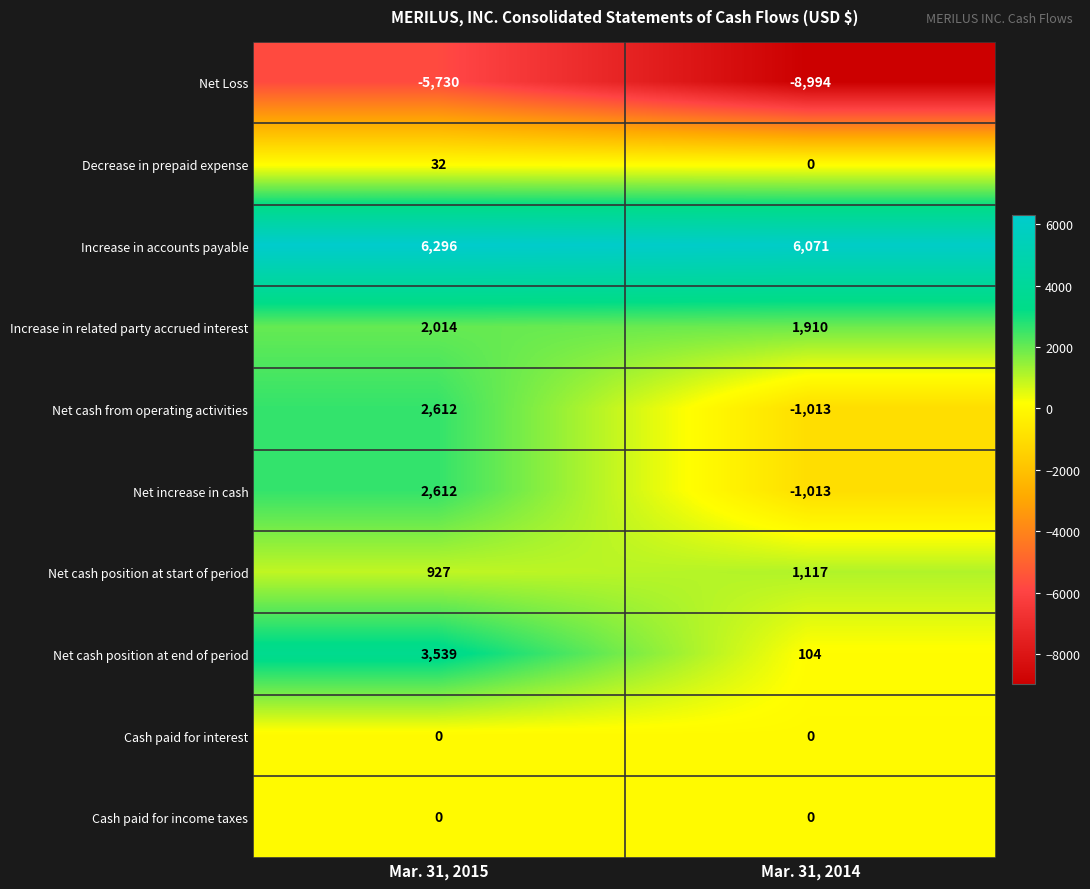

What is the minimum value shown in the chart?

-8994